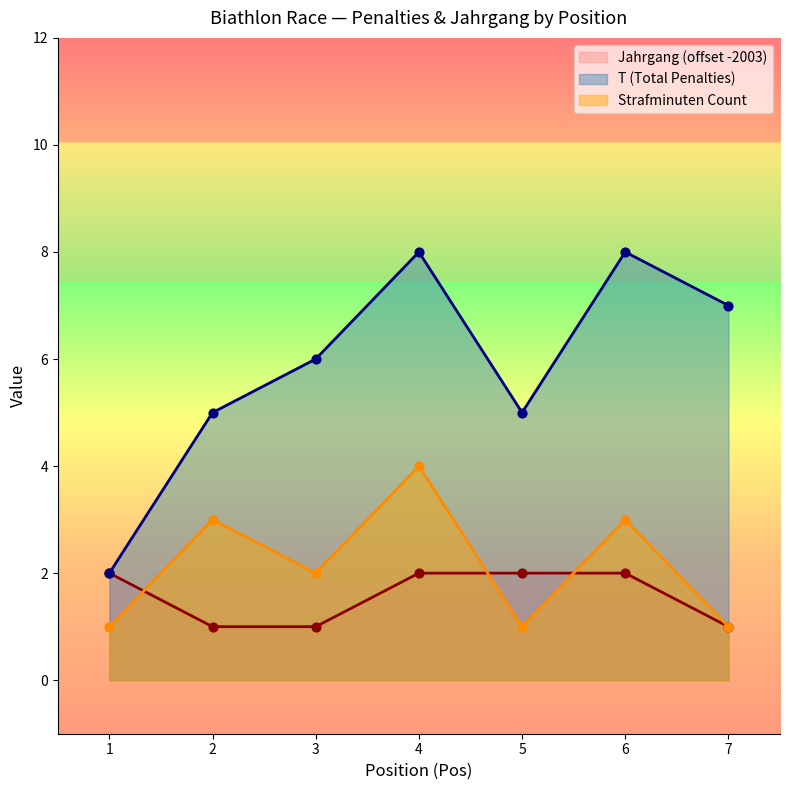

What is the total value across all series at 4?

14